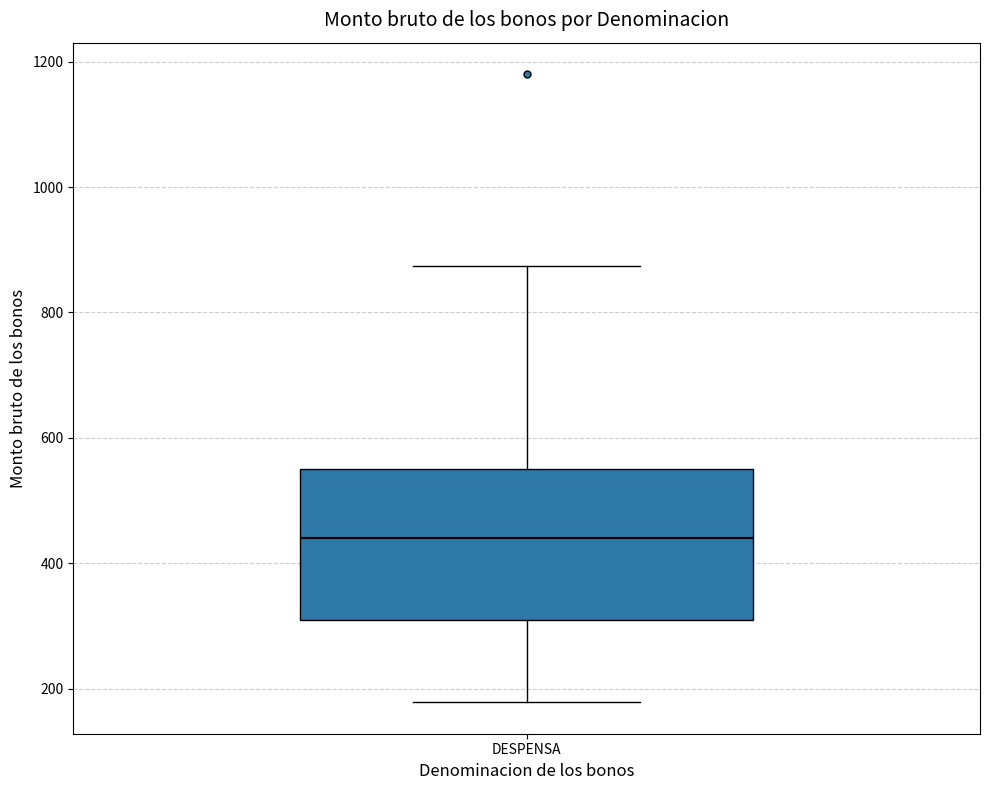

Transcribe this box plot: give where the median line is, the range the box spans, and where the two whiskers end, as read against the y-axis. The values are not printed on the chart, so give them approximately, as read against the axis.

median 440, box 300 to 540, whiskers 180 to 880